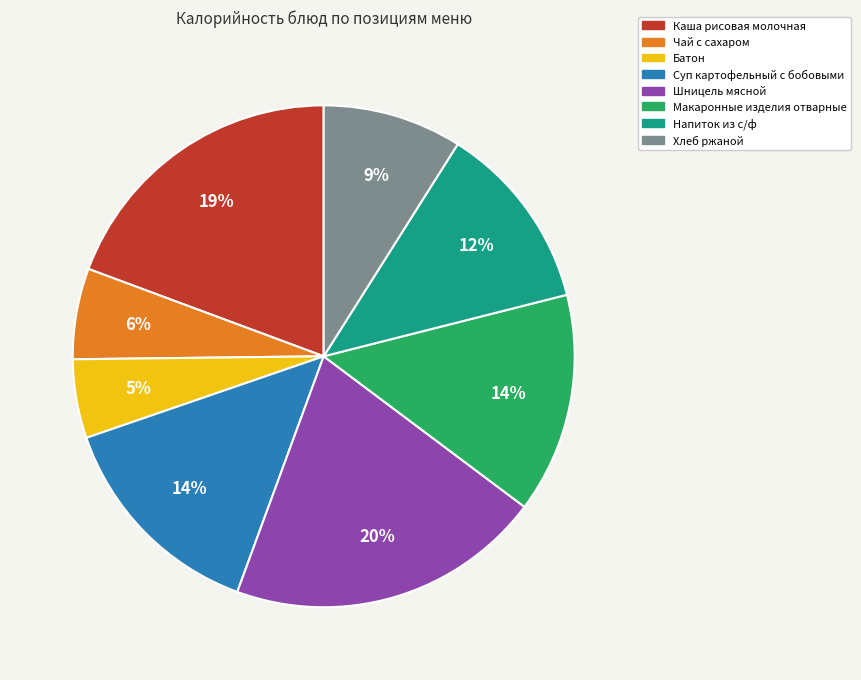

Which category has the smallest portion of the pie?

Батон